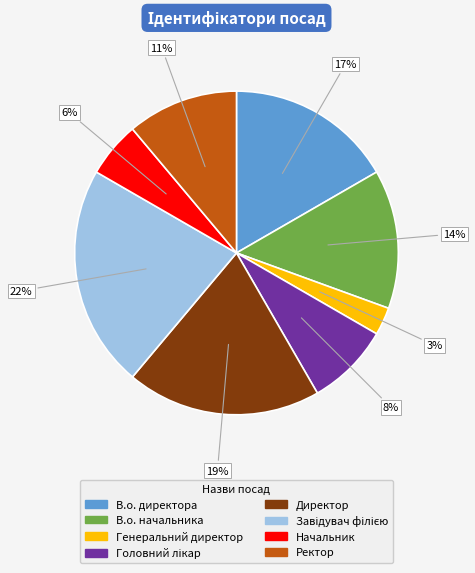

To the nearest percent, what is the average slice percentage?

12%